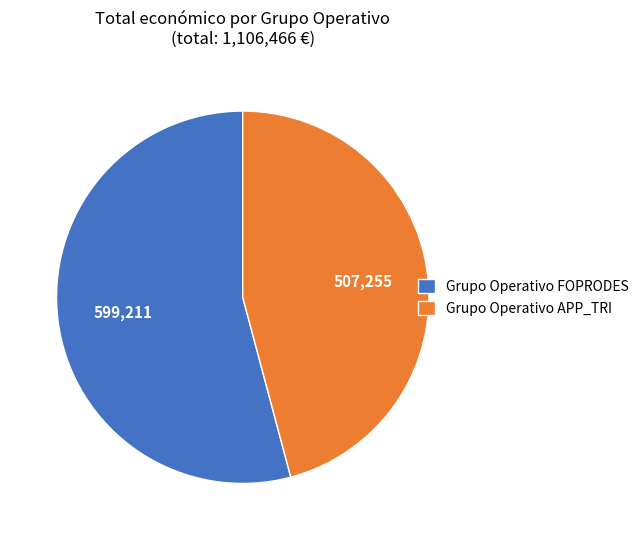

Rank the categories by value from lowest to highest.

Grupo Operativo APP_TRI, Grupo Operativo FOPRODES